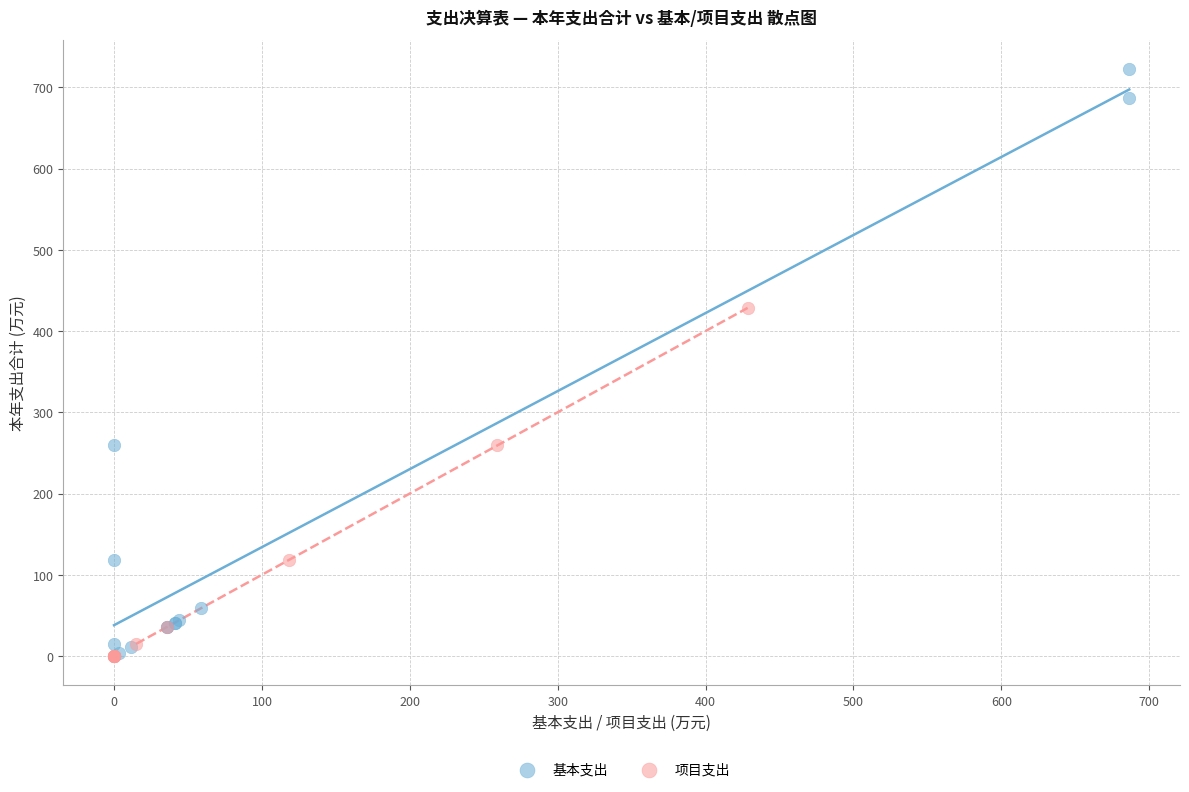

Which series contains the highest Y value?

基本支出